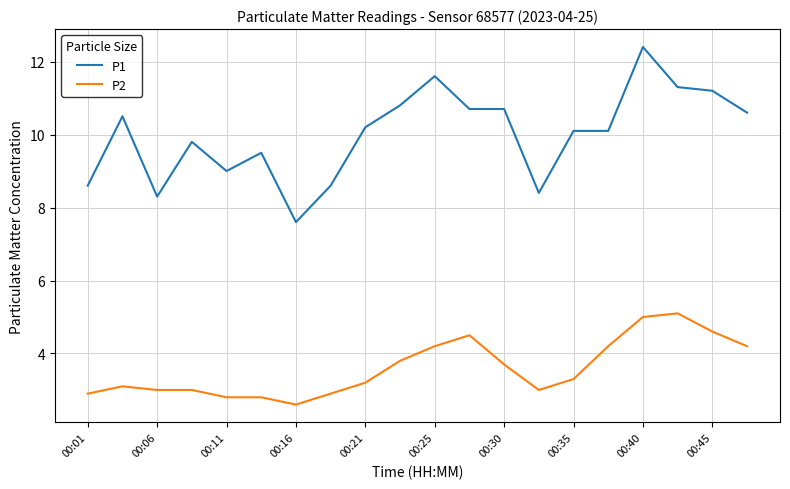

What is the sum of all P1 values?

200.0